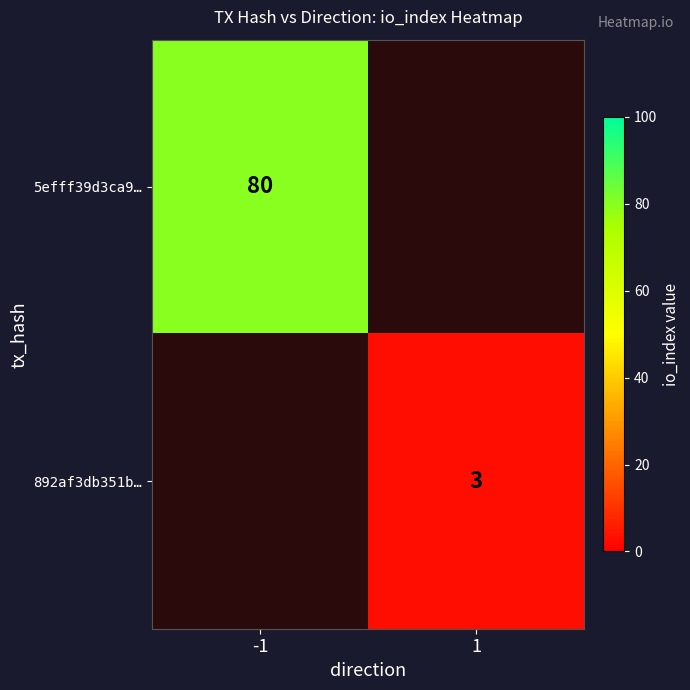

Is it true that 892af3db351b… equals 1.1 at 1?

False